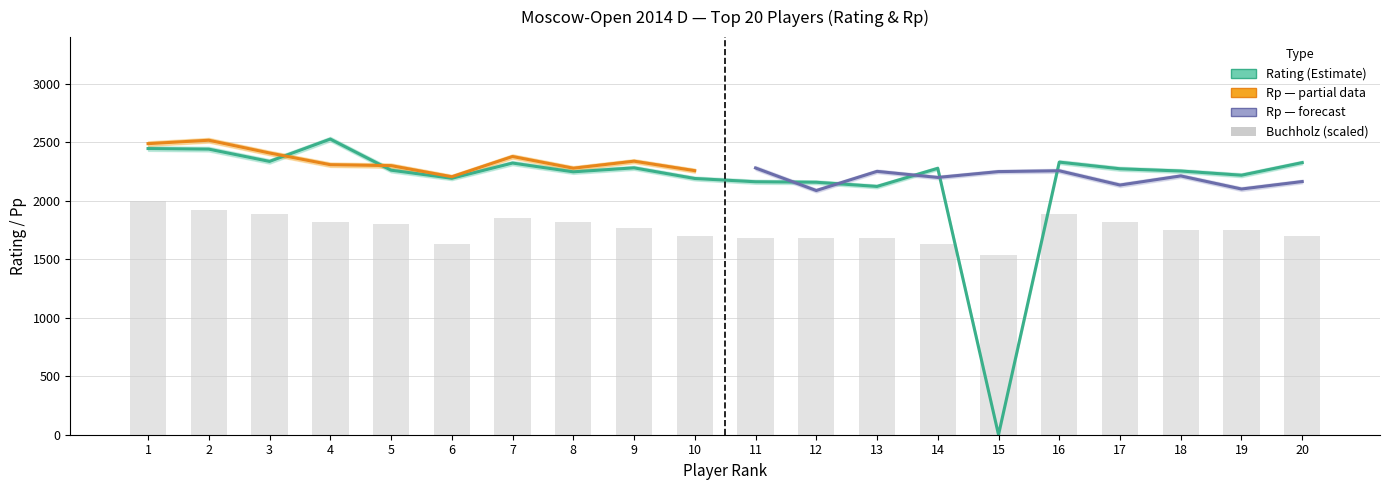

The value of Points at 6 is 4.1. True or false?

False